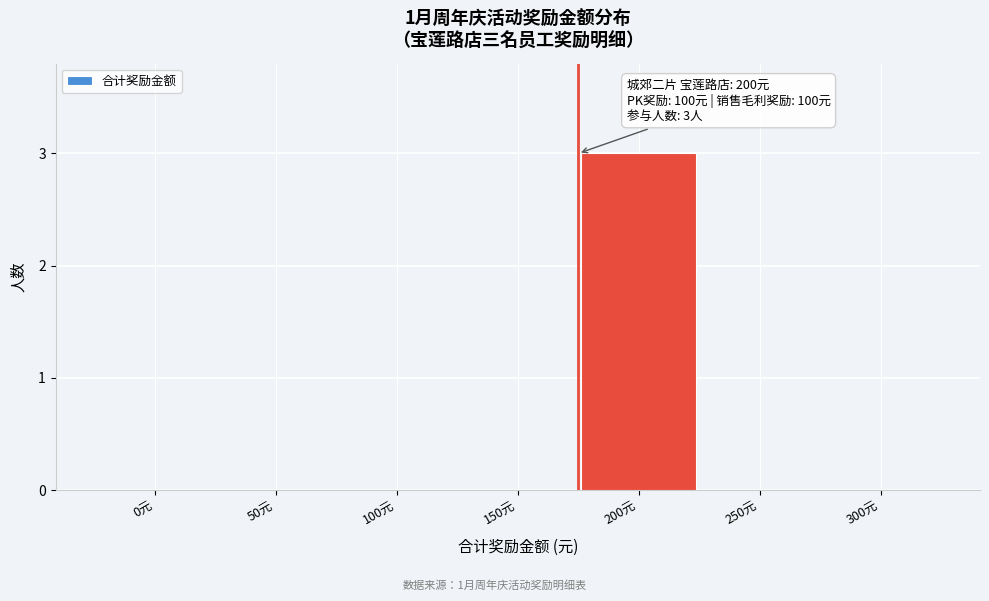

Reading left to right, transcribe all the data shown in this chart.

0元=0	50元=0	100元=0	150元=0	200元=3	250元=0	300元=0